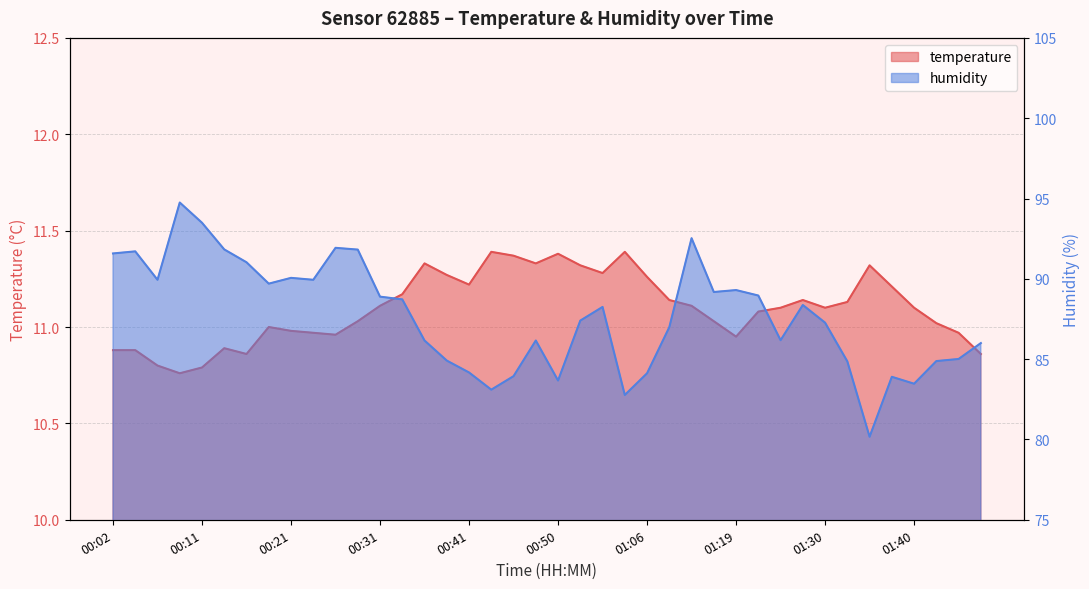

What is the maximum value shown in the chart?

94.8